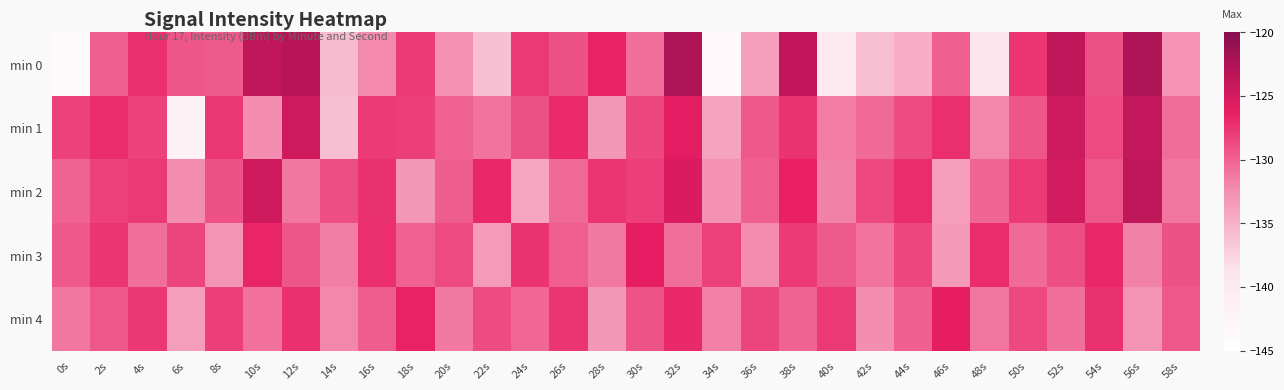

Reading left to right, what are all the values shown in this chart?

min 0: 0s=-143.6	2s=-129.9	4s=-127.2	6s=-129.4	8s=-129.6	10s=-123.7	12s=-123.1	14s=-135.7	16s=-132.2	18s=-127.9	20s=-132.8	22s=-136.2	24s=-127.8	26s=-129.2	28s=-126.5	30s=-130.8	32s=-122.6	34s=-143.5	36s=-133.7	38s=-123.7	40s=-140.2	42s=-135.9	44s=-134.7	46s=-129.9	48s=-139.1	50s=-127.6	52s=-123.7	54s=-129.0	56s=-122.6	58s=-132.8
min 1: 0s=-128.2	2s=-127.1	4s=-128.2	6s=-141.9	8s=-127.7	10s=-132.5	12s=-124.7	14s=-136.1	16s=-127.9	18s=-128.1	20s=-130.0	22s=-131.0	24s=-129.0	26s=-127.0	28s=-133.0	30s=-128.5	32s=-126.0	34s=-134.0	36s=-129.5	38s=-127.5	40s=-131.5	42s=-130.5	44s=-128.8	46s=-127.2	48s=-132.1	50s=-129.3	52s=-124.5	54s=-128.7	56s=-123.9	58s=-130.6
min 2: 0s=-130.1	2s=-128.3	4s=-127.8	6s=-132.5	8s=-129.1	10s=-124.6	12s=-131.2	14s=-128.9	16s=-127.4	18s=-133.1	20s=-129.7	22s=-126.8	24s=-134.2	26s=-130.4	28s=-127.6	30s=-128.1	32s=-125.3	34s=-132.7	36s=-129.9	38s=-126.4	40s=-131.8	42s=-128.6	44s=-127.1	46s=-133.5	48s=-130.2	50s=-127.9	52s=-124.8	54s=-129.4	56s=-123.7	58s=-131.1
min 3: 0s=-129.5	2s=-127.6	4s=-130.8	6s=-128.4	8s=-132.9	10s=-126.7	12s=-129.3	14s=-131.6	16s=-127.2	18s=-130.0	20s=-128.7	22s=-133.4	24s=-127.5	26s=-129.8	28s=-131.3	30s=-126.1	32s=-130.7	34s=-128.2	36s=-132.4	38s=-127.9	40s=-129.6	42s=-131.0	44s=-128.5	46s=-133.2	48s=-127.1	50s=-130.5	52s=-128.9	54s=-126.8	56s=-131.8	58s=-129.1
min 4: 0s=-131.2	2s=-129.4	4s=-127.7	6s=-133.6	8s=-128.1	10s=-130.9	12s=-127.3	14s=-132.1	16s=-129.7	18s=-126.5	20s=-131.4	22s=-128.8	24s=-130.3	26s=-127.6	28s=-133.0	30s=-129.2	32s=-126.9	34s=-131.7	36s=-128.4	38s=-130.1	40s=-127.8	42s=-132.5	44s=-129.9	46s=-126.2	48s=-131.1	50s=-128.6	52s=-130.8	54s=-127.4	56s=-132.9	58s=-129.5